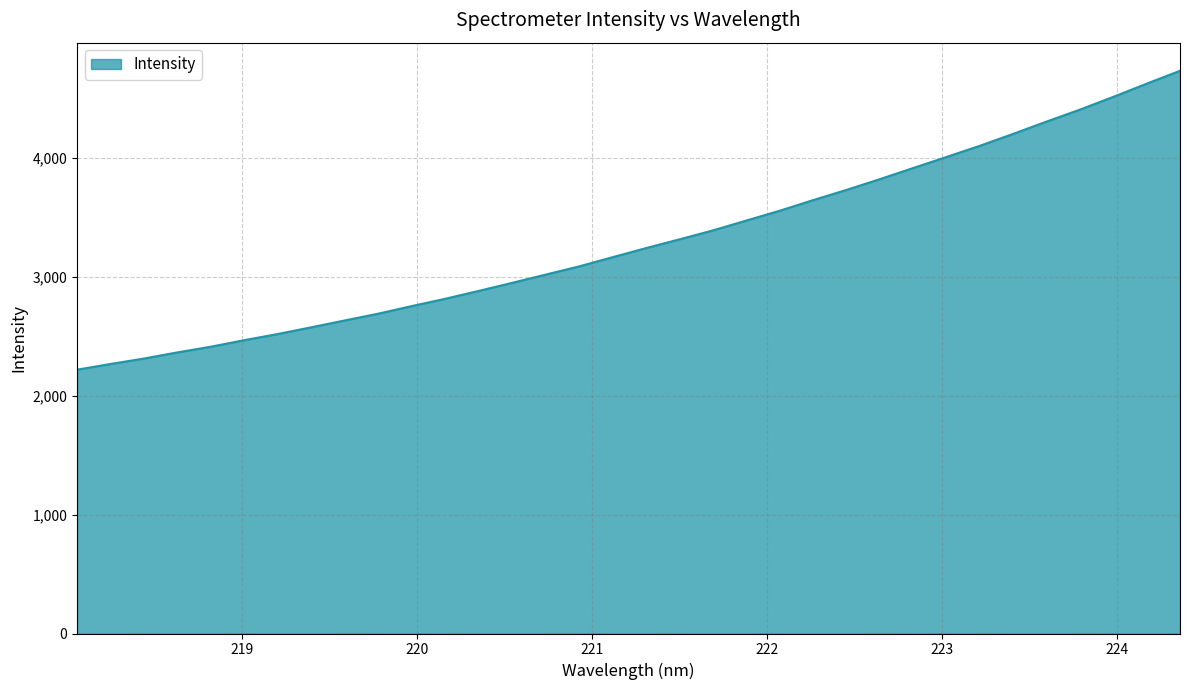

What is the greatest value displayed?

4730.0